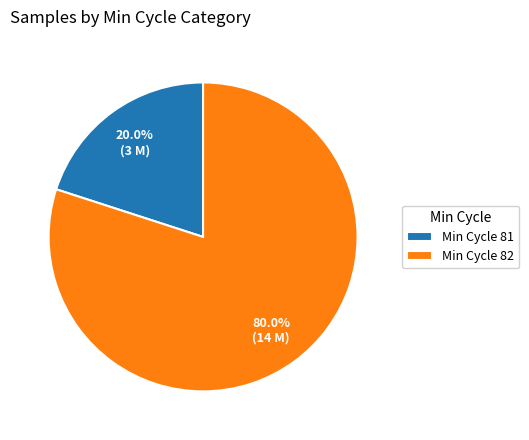

Approximately how many times larger is the value at Min Cycle 82 compared to Min Cycle 81?

4.0